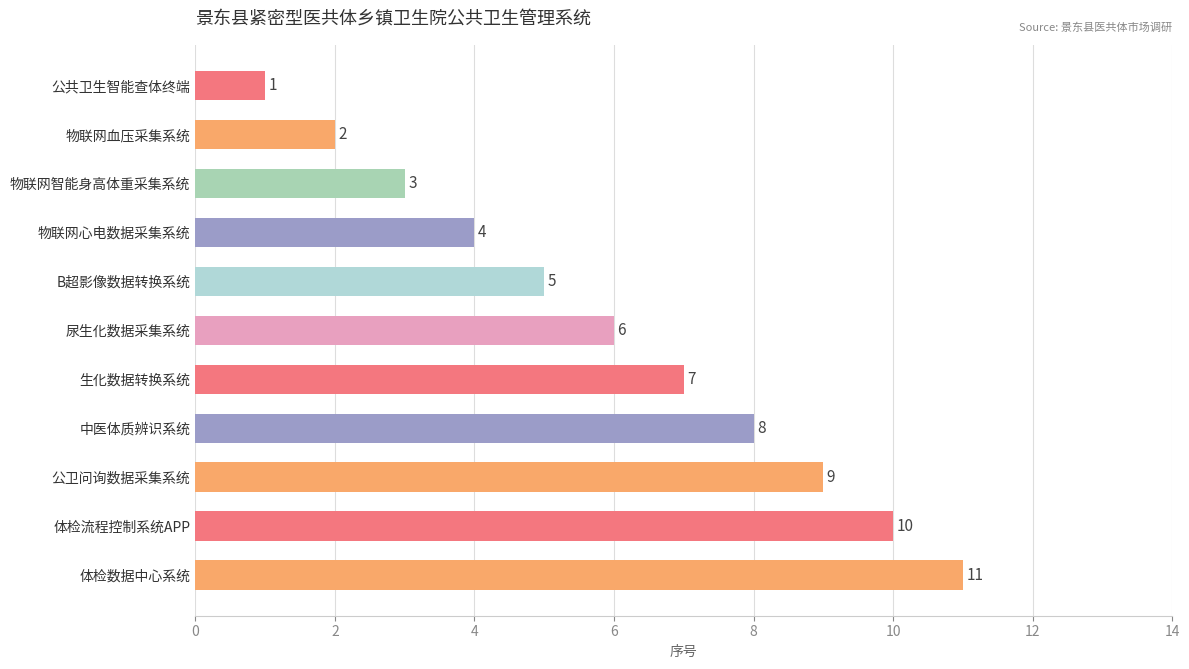

How many values are between 3 and 9?

7